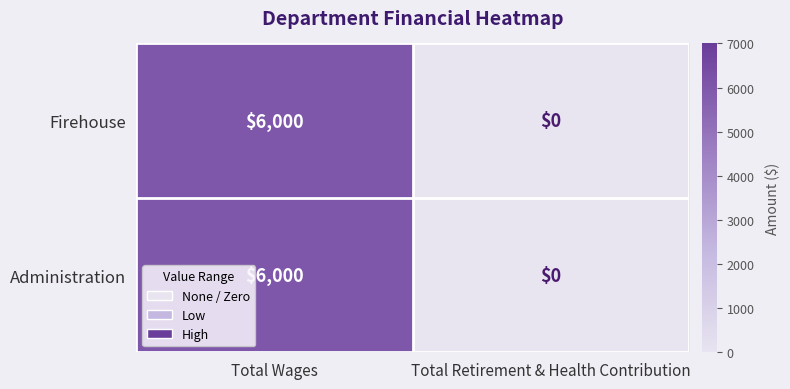

The Firehouse series shows 0 at Total Retirement & Health Contribution. True or false?

True